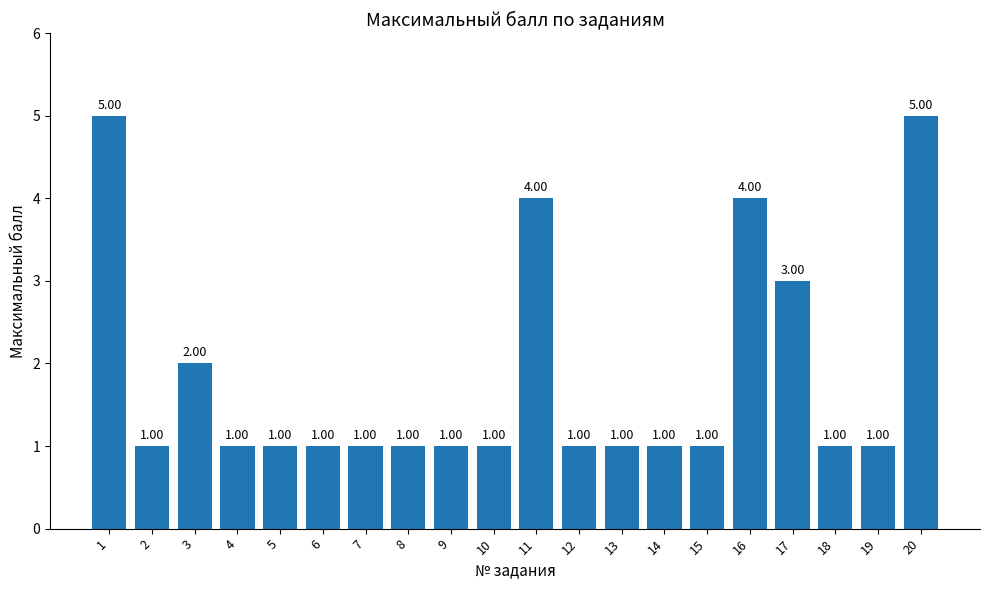

The value at 7 is 1. True or false?

True